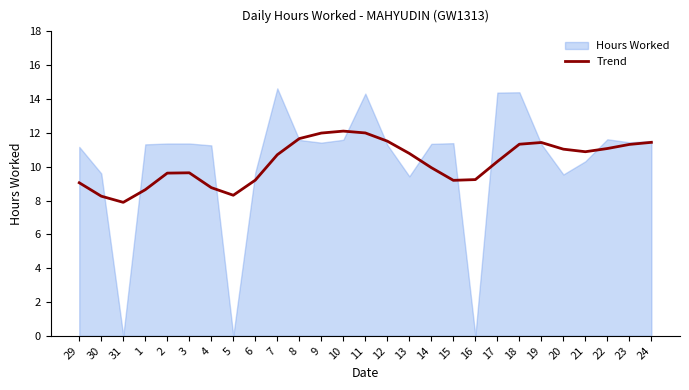

The value of Trend at 16 is 4.9. True or false?

False